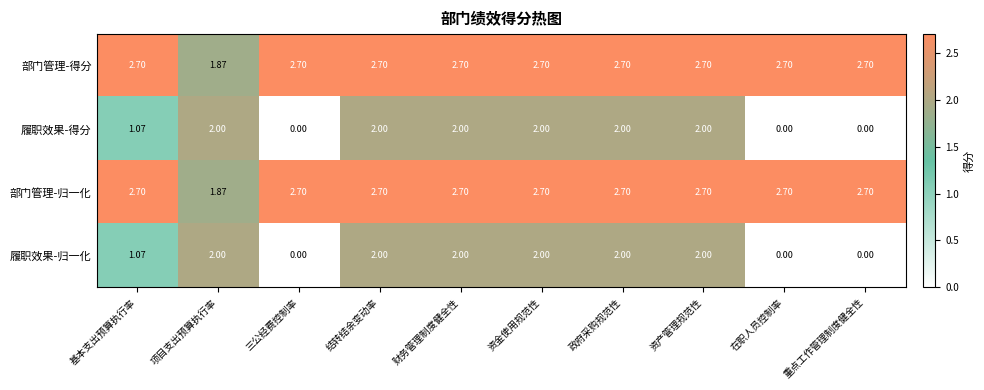

At which label does 部门管理-归一化 first exceed 2?

基本支出预算执行率